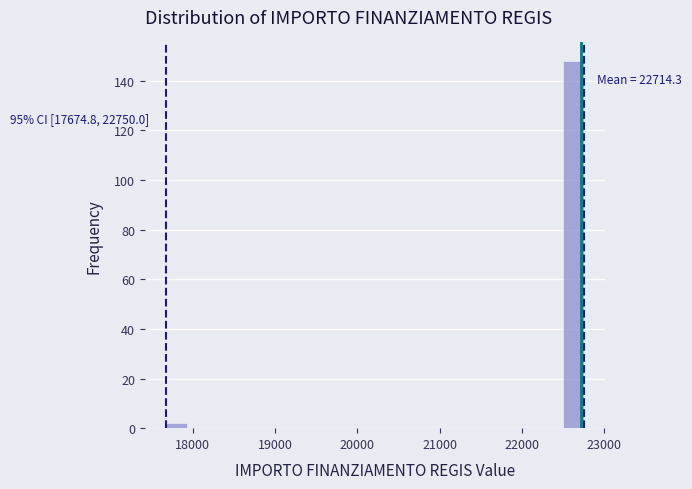

Read against the x-axis, roughly where is the centre of the tallest bar?

22600